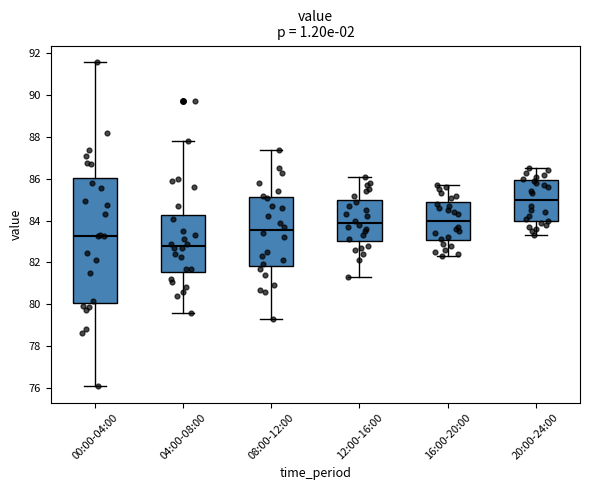

Where is the upper edge of the box for 08:00-12:00 on the y-axis? The values are not printed on the chart, so give them approximately, as read against the axis.

85.2